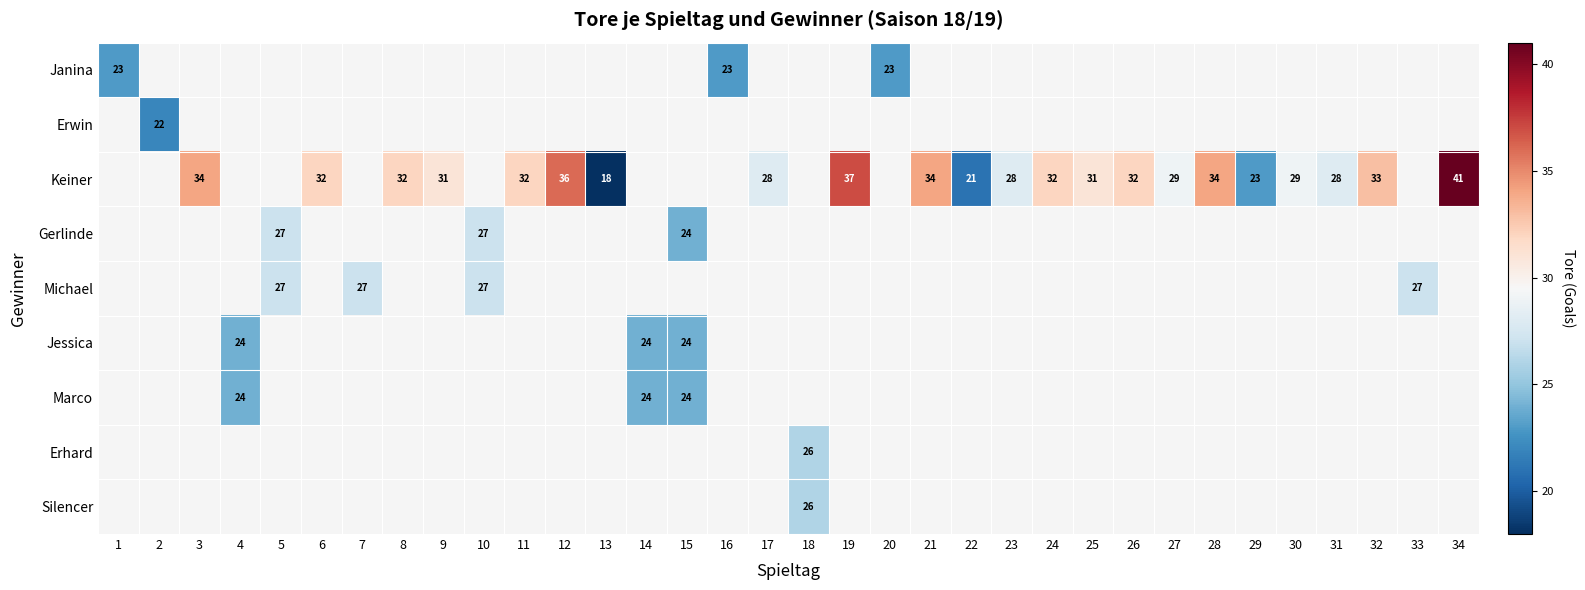

What is the sum of the Keiner values at 32 and 29?

56